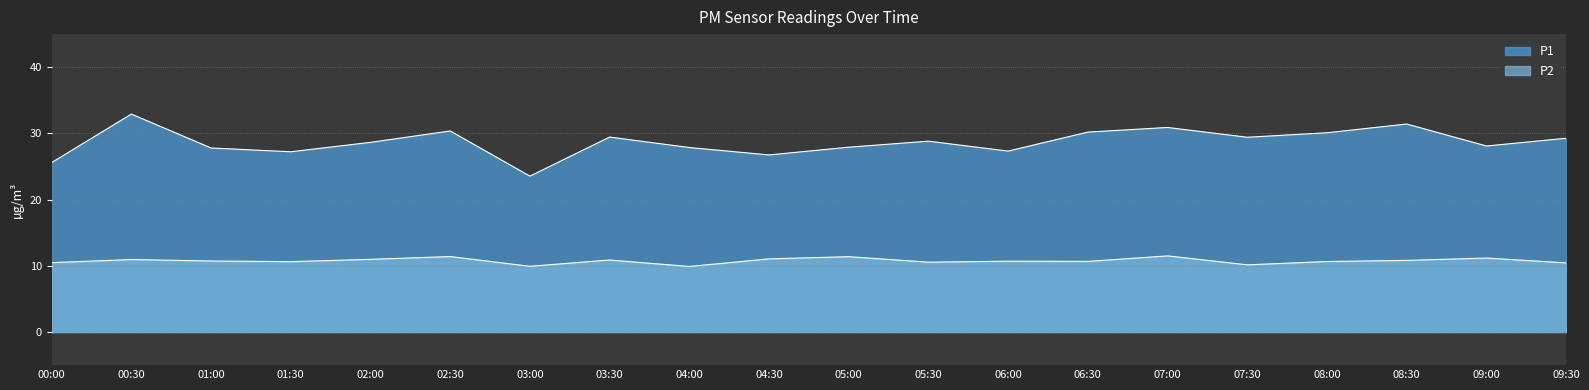

At which category does the chart reach its minimum across all series?

04:00